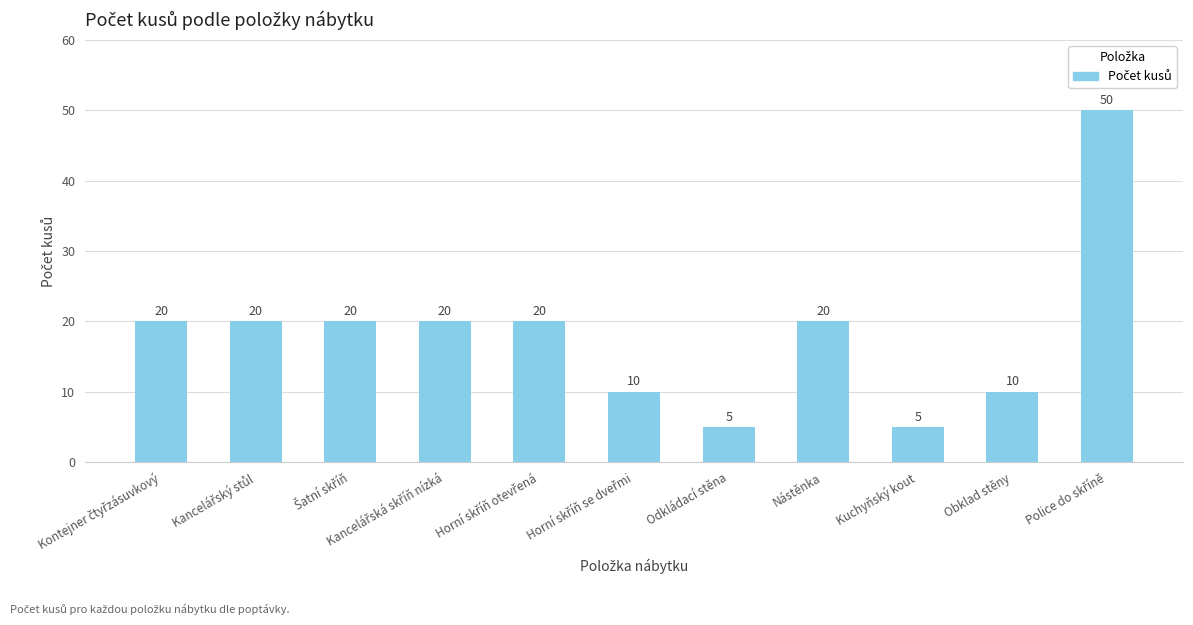

What is the label of the 7th bar from the left?

Odkládací stěna